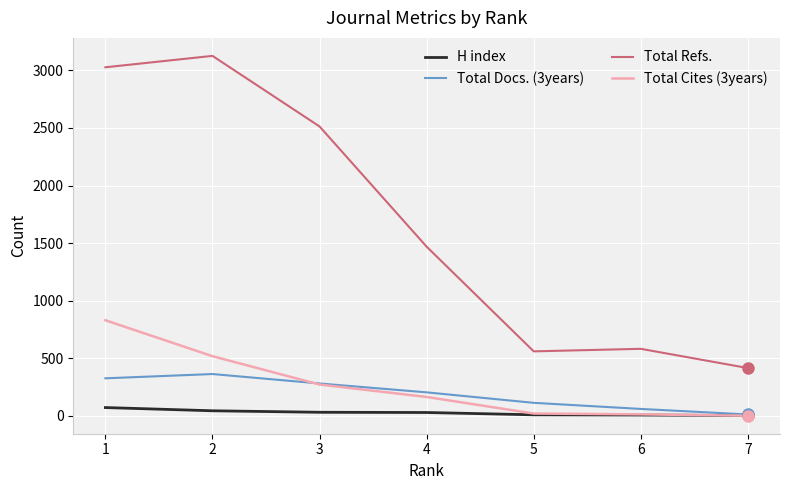

At which label does Total Refs. reach its peak?

2